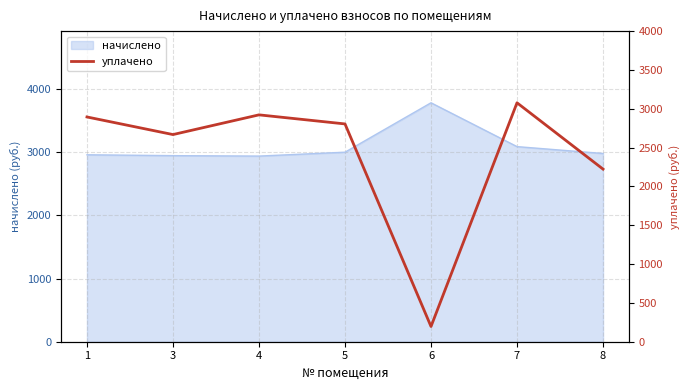

True or false: there are more than 2 points higher than both neighbors.

False